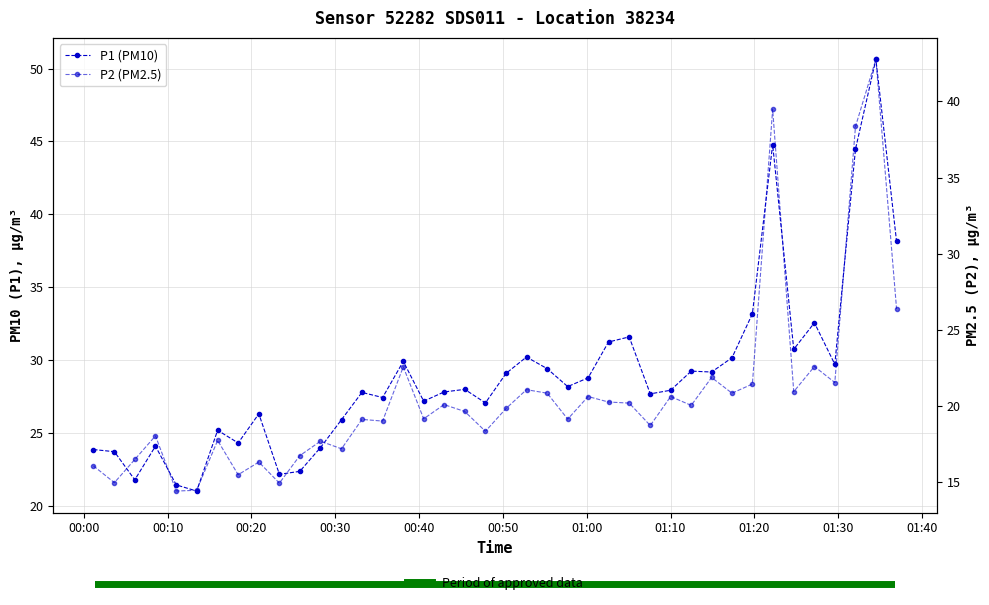

True or false: P2 and P1 intersect in this chart.

False